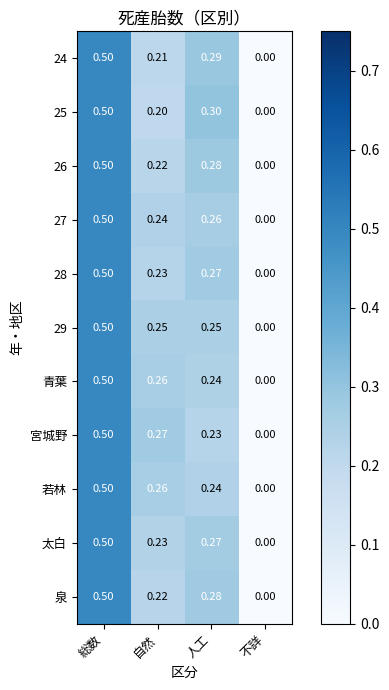

Between 総数 and 人工, which series saw the biggest shift?

宮城野